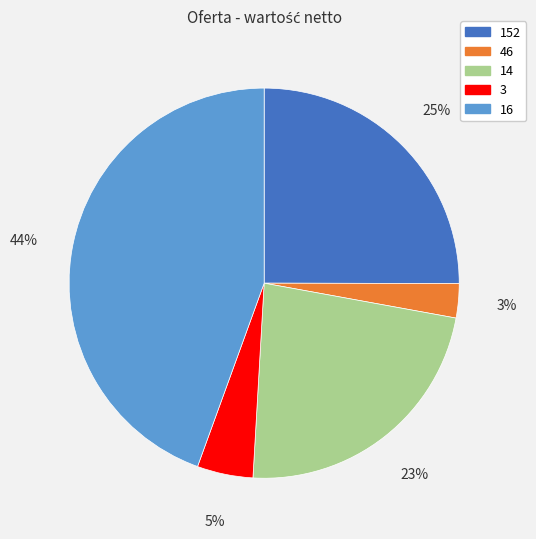

To the nearest percent, what portion does 46 represent?

3%